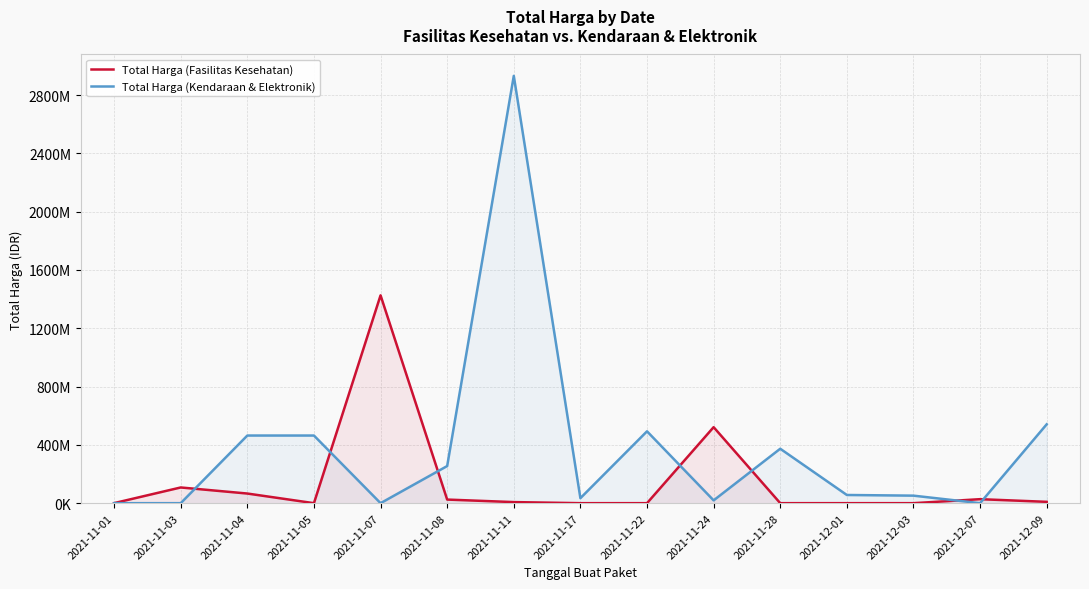

Which series has the largest range (max minus min)?

Total Harga (Kendaraan & Elektronik)